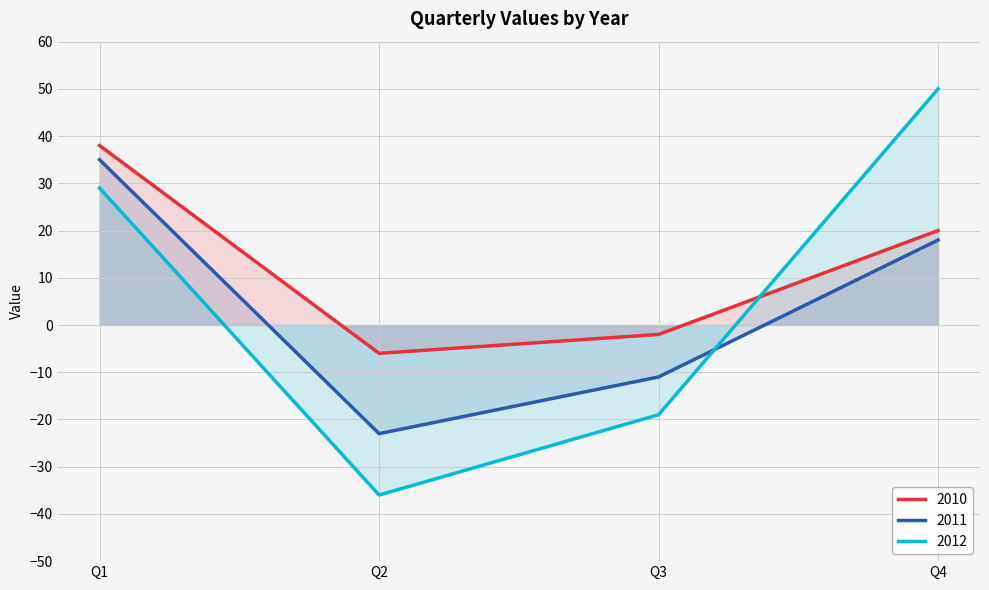

How many data points in 2010 are above 20?

1